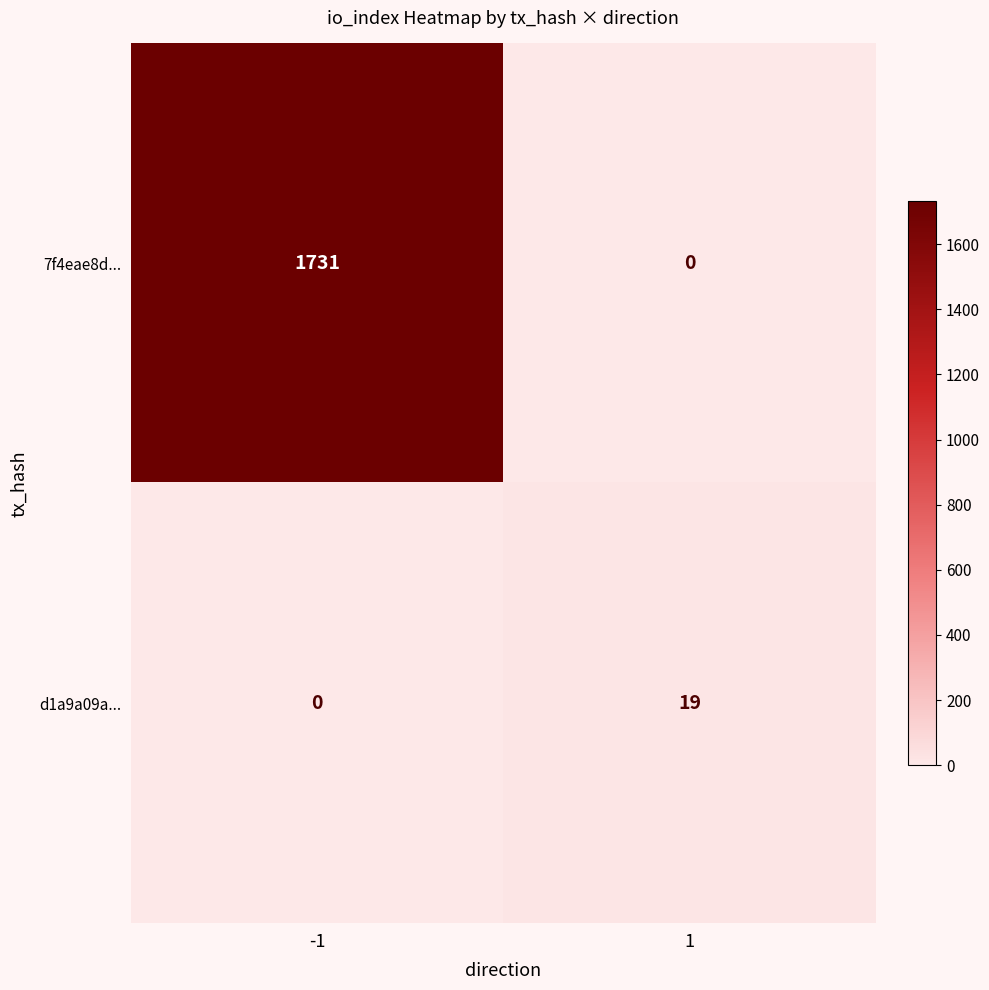

At which category is the sum across all series the highest?

-1